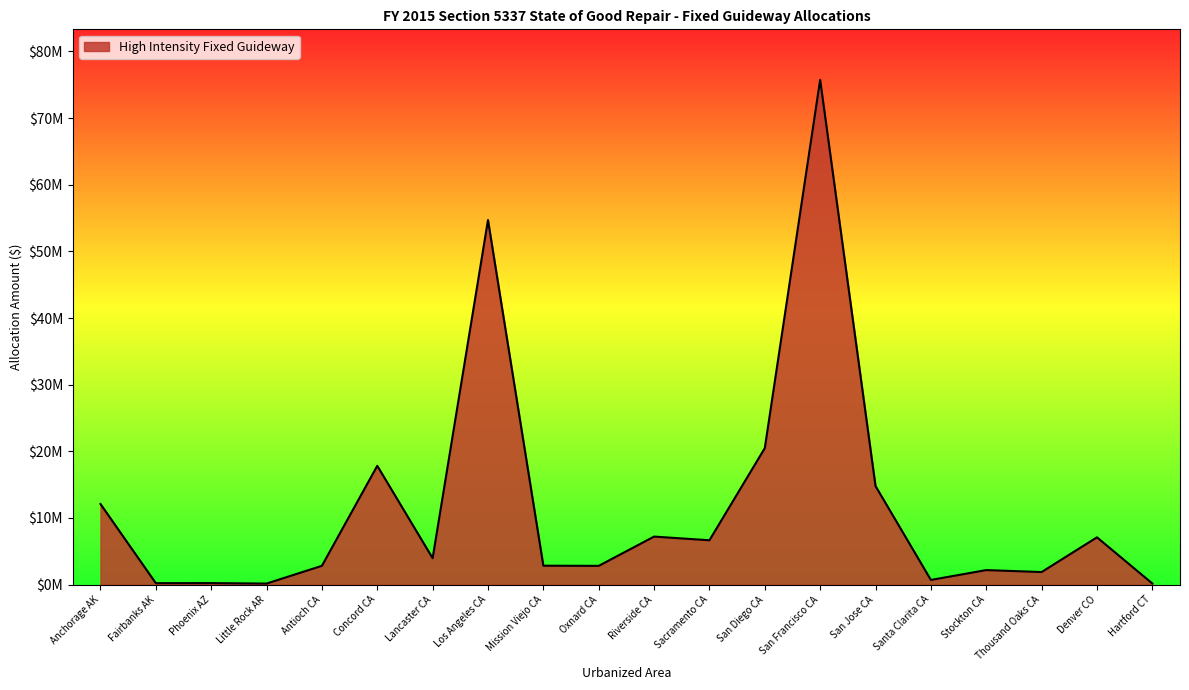

What is the sum of all values?

234614553